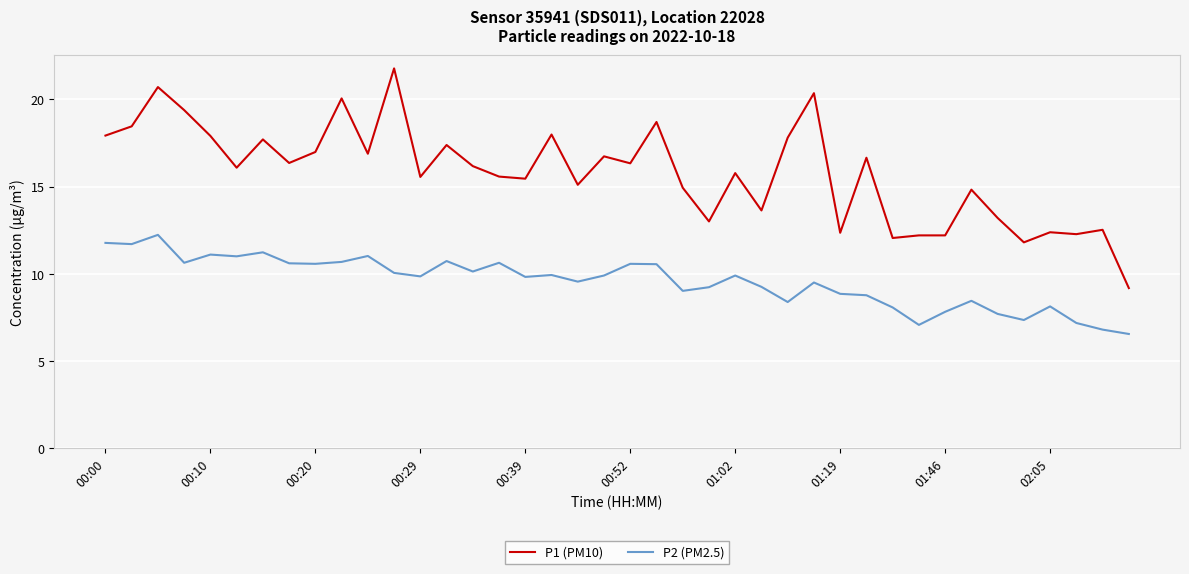

What is the maximum value shown in the chart?

21.8